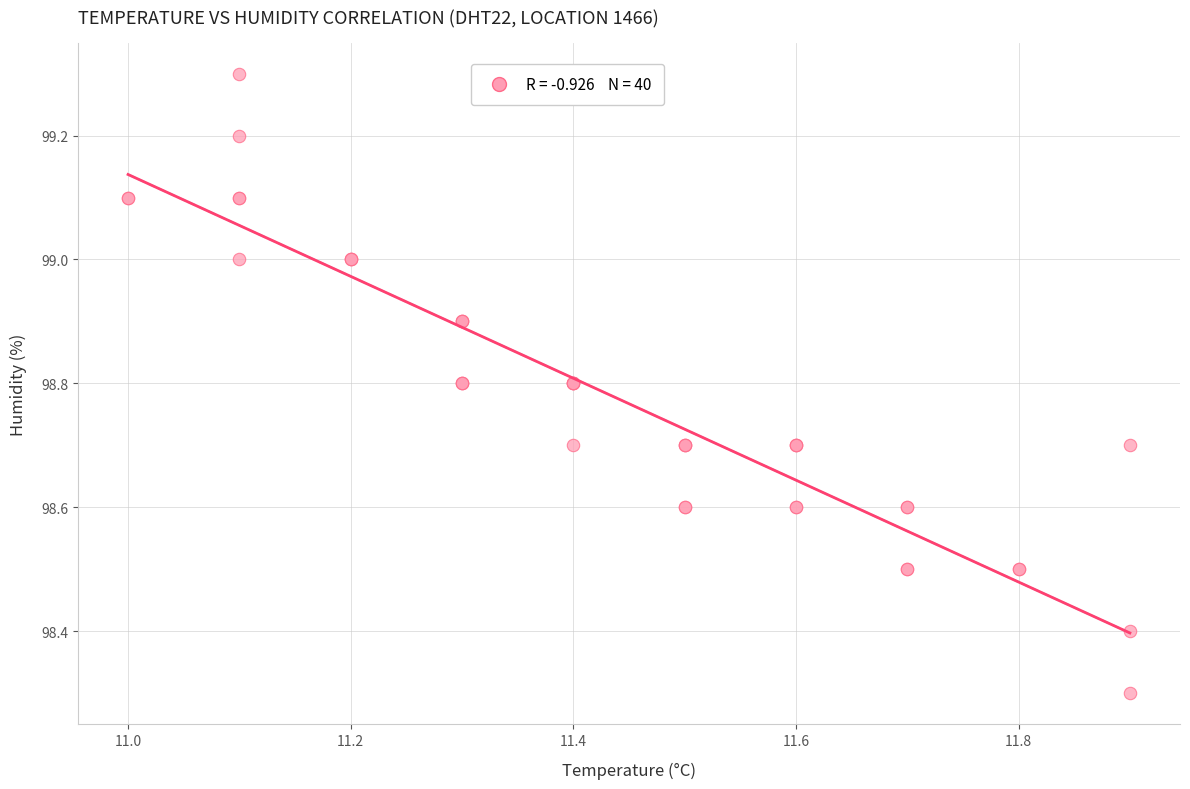

What Y value in the scatter plot is closest to 98?

98.3